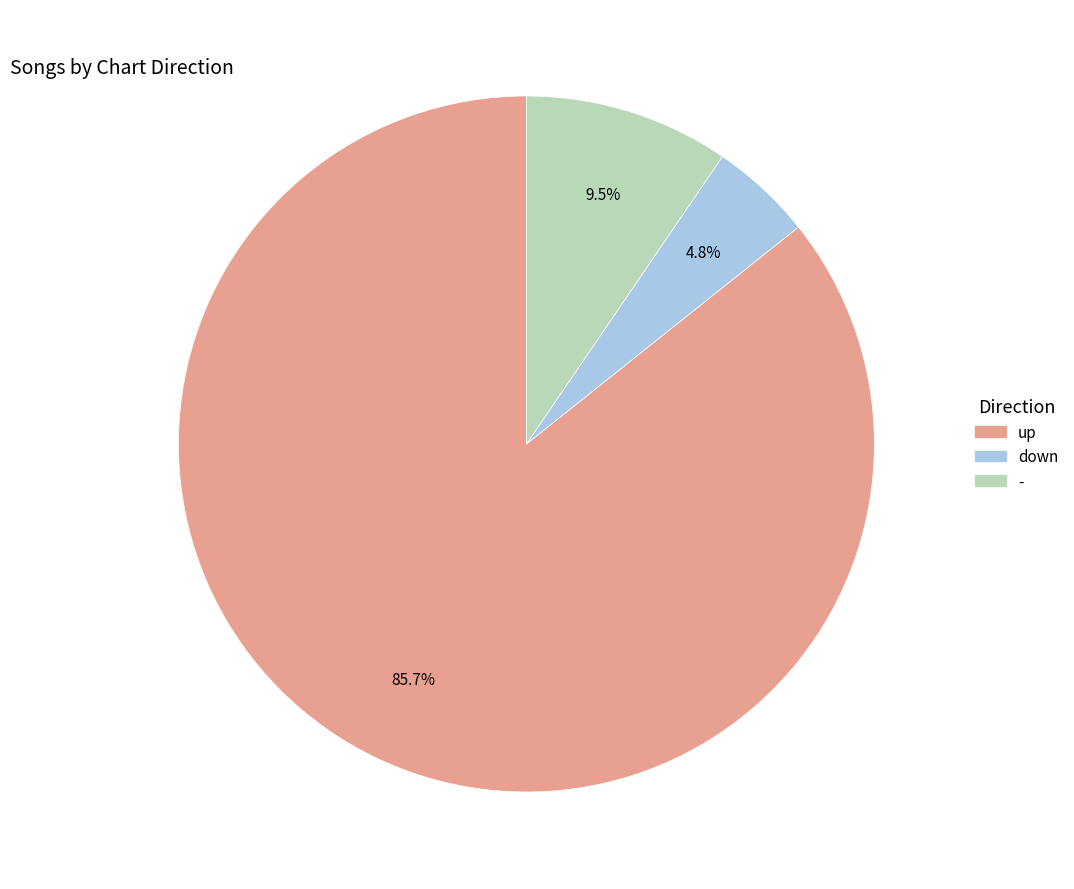

How much of the chart is everything except down?

95.2%